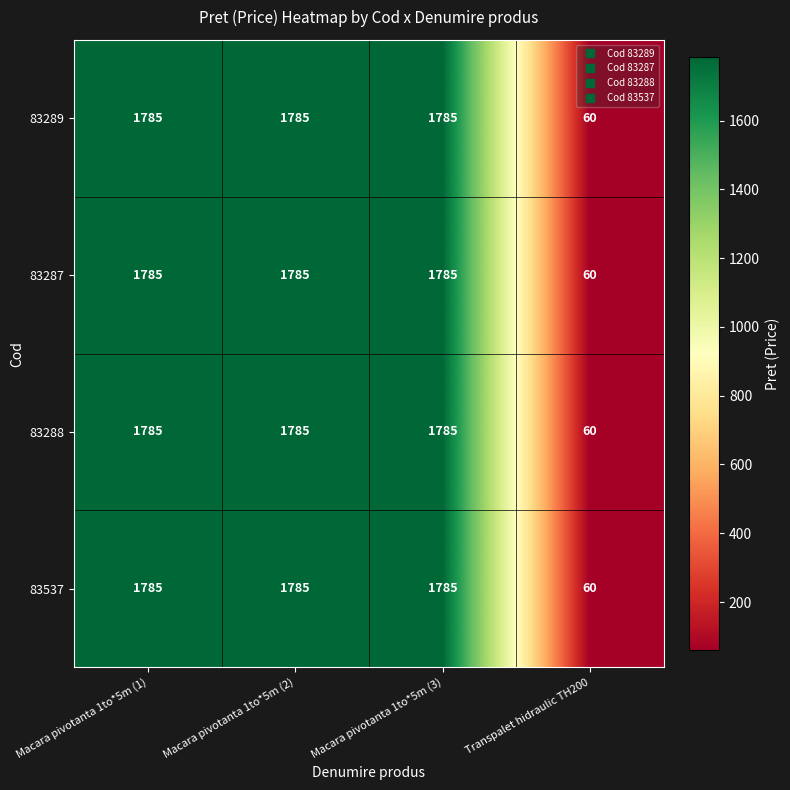

How many data points does each series have?

4